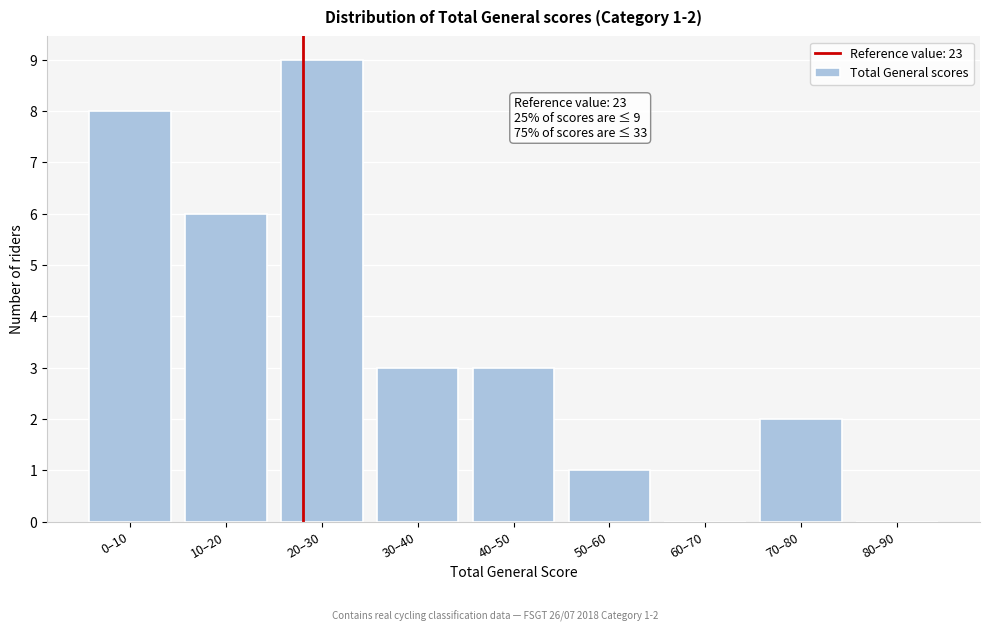

Reading left to right, transcribe all the data shown in this chart.

0–10=8	10–20=6	20–30=9	30–40=3	40–50=3	50–60=1	60–70=0	70–80=2	80–90=0